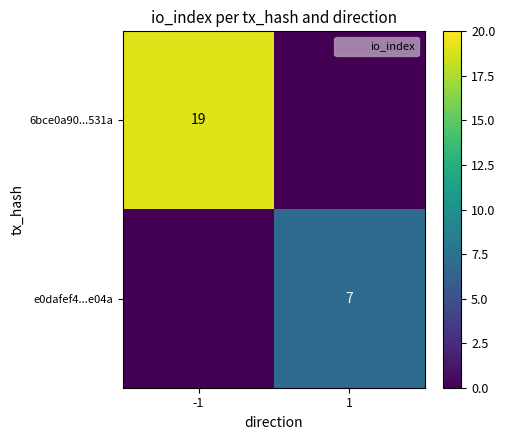

At 1, list the series in order from largest to smallest.

e0dafef4...e04a, 6bce0a90...531a